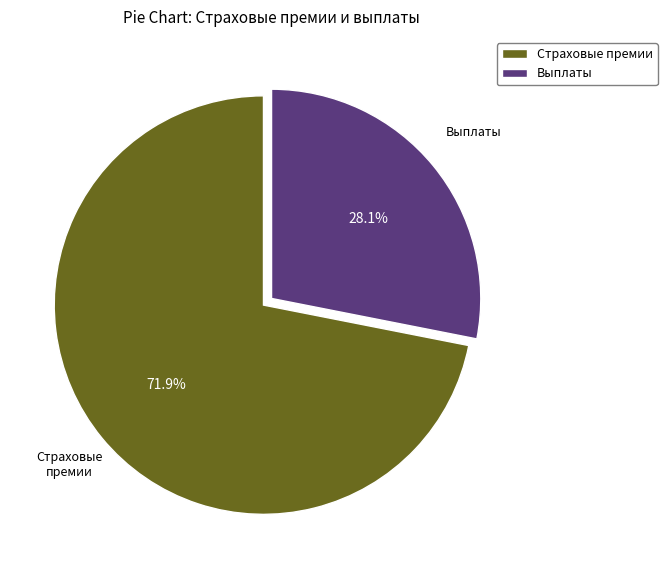

Which category has the biggest portion of the pie?

Страховые премии